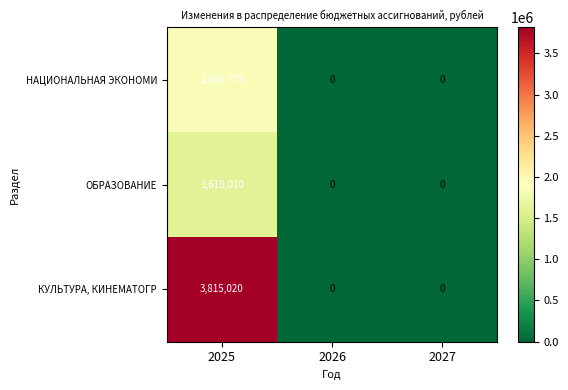

The value of НАЦИОНАЛЬНАЯ ЭКОНОМИ at 2026 is -1114032. True or false?

False